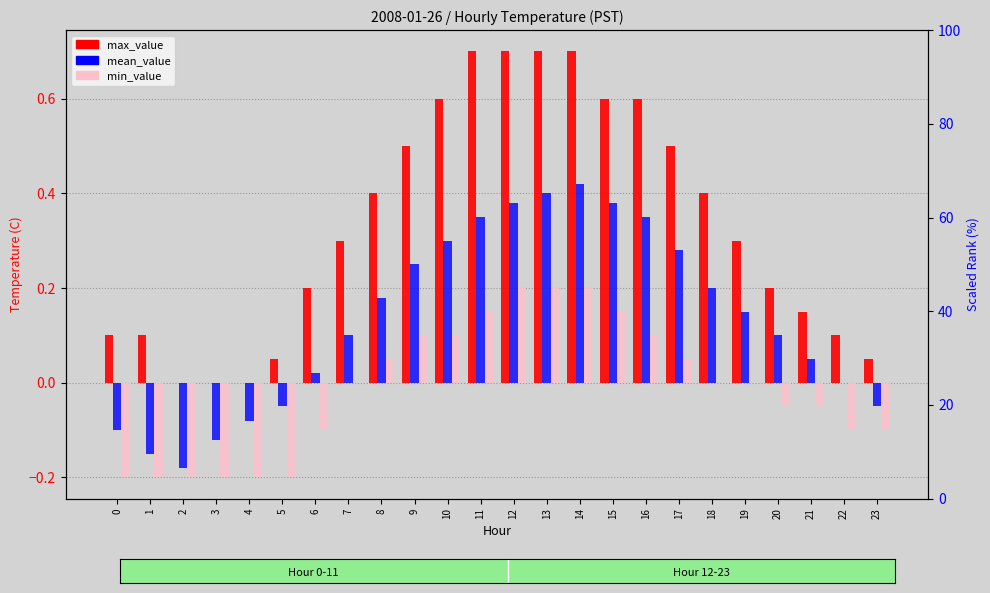

Reading left to right, list all the values displayed in this chart.

max_value: 0=0.1	1=0.1	2=0.0	3=0.0	4=0.0	5=0.1	6=0.2	7=0.3	8=0.4	9=0.5	10=0.6	11=0.7	12=0.7	13=0.7	14=0.7	15=0.6	16=0.6	17=0.5	18=0.4	19=0.3	20=0.2	21=0.1	22=0.1	23=0.1
mean_value: 0=-0.1	1=-0.1	2=-0.2	3=-0.1	4=-0.1	5=-0.1	6=0.0	7=0.1	8=0.2	9=0.2	10=0.3	11=0.3	12=0.4	13=0.4	14=0.4	15=0.4	16=0.3	17=0.3	18=0.2	19=0.1	20=0.1	21=0.1	22=0.0	23=-0.1
min_value: 0=-0.2	1=-0.2	2=-0.2	3=-0.2	4=-0.2	5=-0.2	6=-0.1	7=0.0	8=0.1	9=0.1	10=0.1	11=0.1	12=0.2	13=0.2	14=0.2	15=0.1	16=0.1	17=0.1	18=0.0	19=0.0	20=-0.1	21=-0.1	22=-0.1	23=-0.1